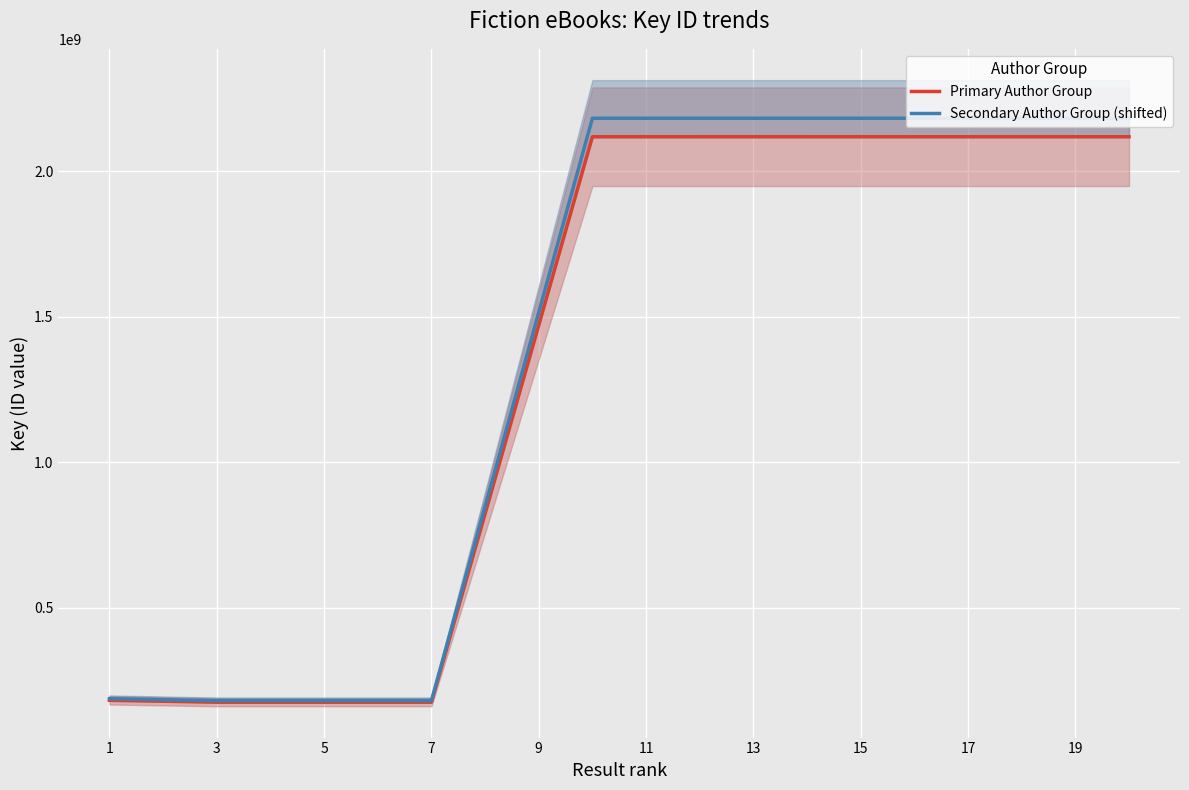

What is the minimum value for Secondary Author Group (shifted)?

180561525.6